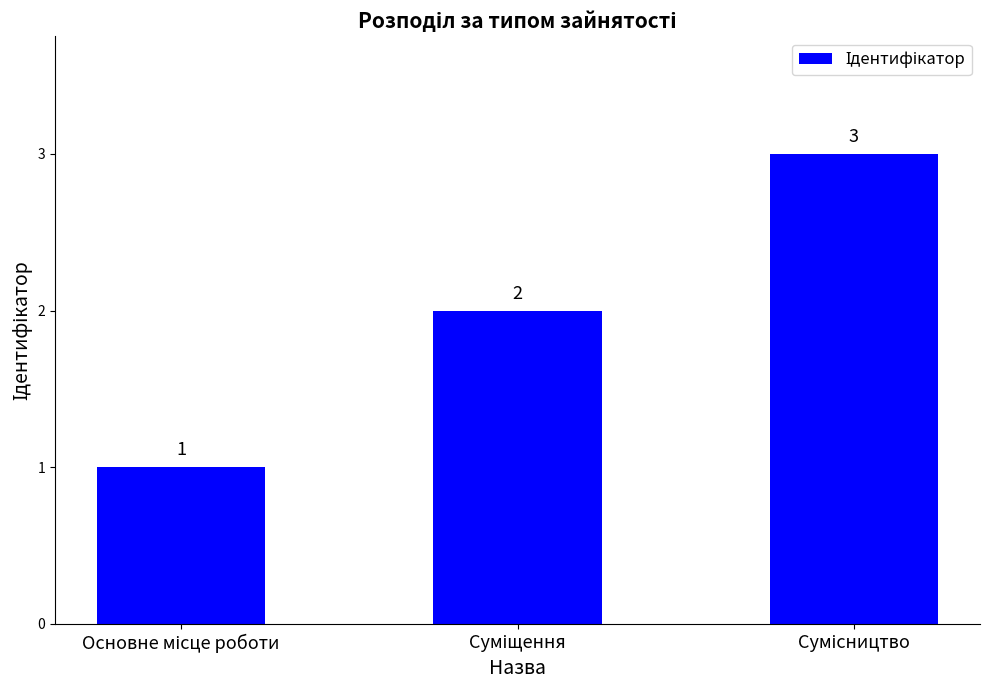

Count the values in the range 1 to 3.

3